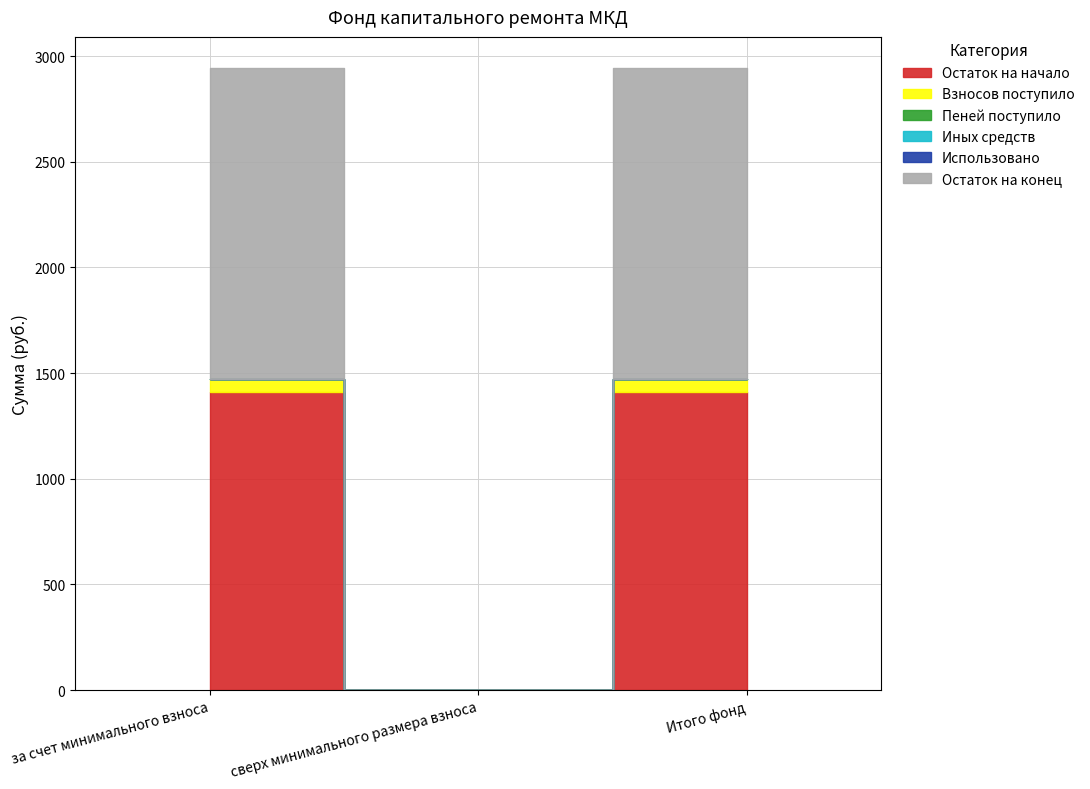

What is the label of the 1st point from the left?

за счет минимального взноса